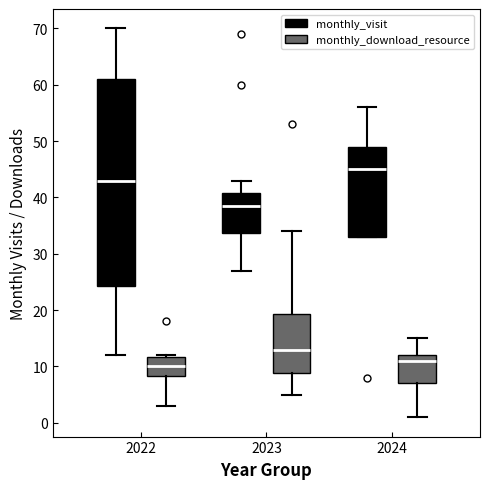

Where is the lower edge of the box for 2023 (monthly_download_resource) on the y-axis? The values are not printed on the chart, so give them approximately, as read against the axis.

9